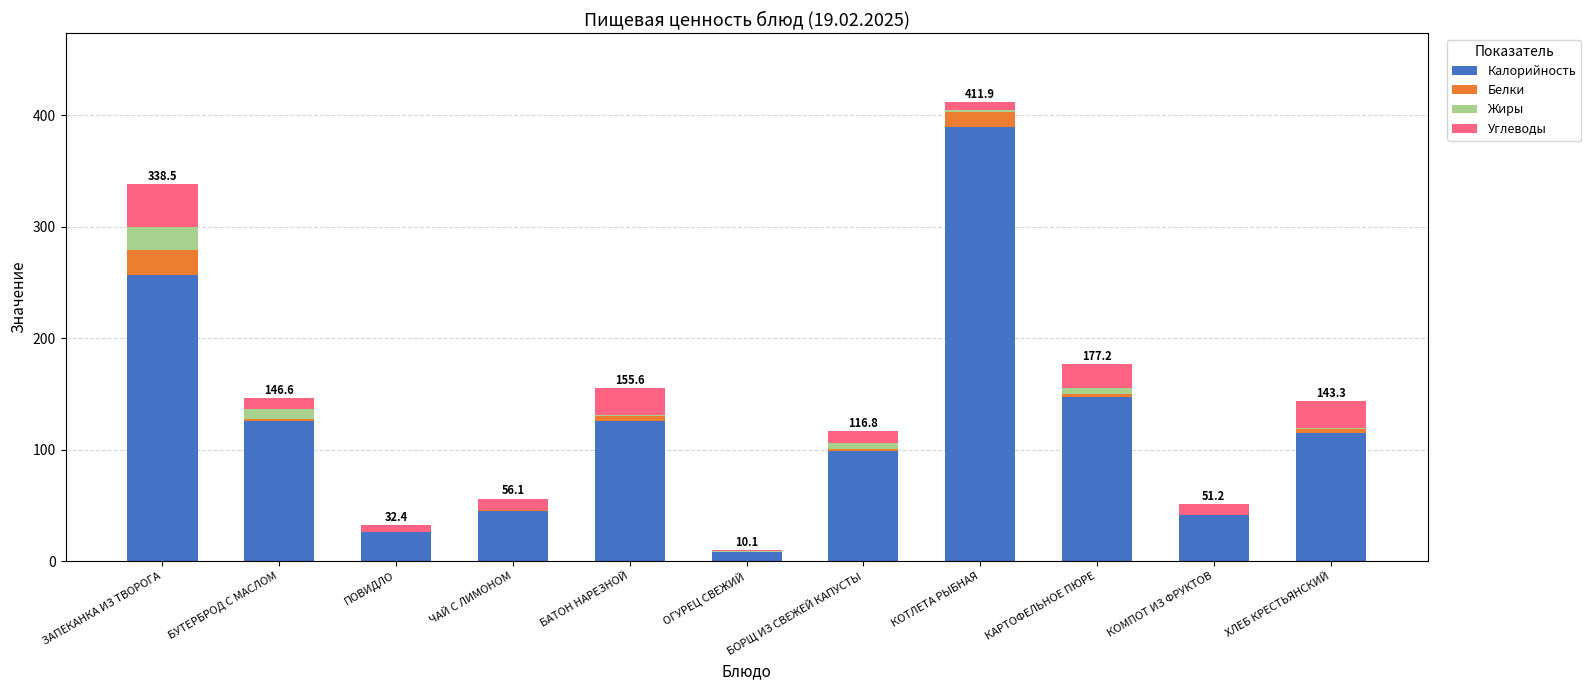

At which label does Калорийность reach its peak?

КОТЛЕТА РЫБНАЯ